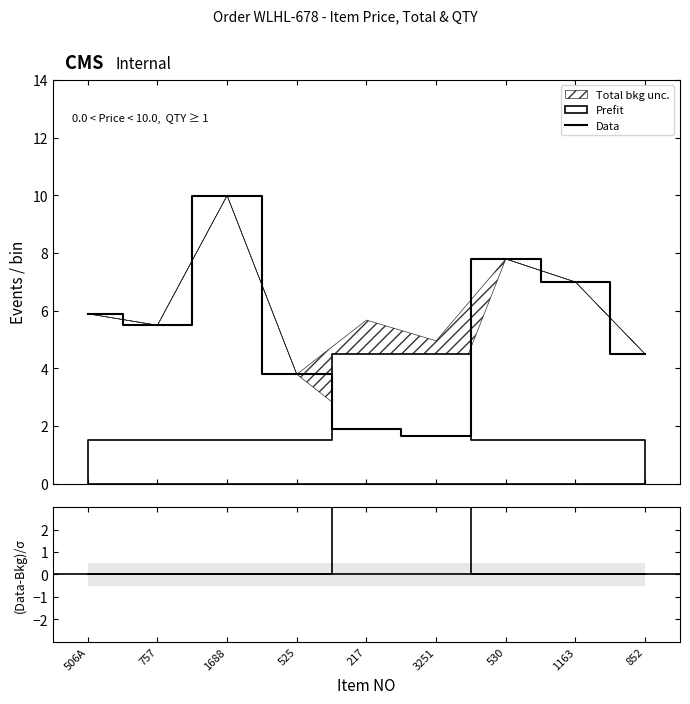

How many categories are shown in the chart?

9